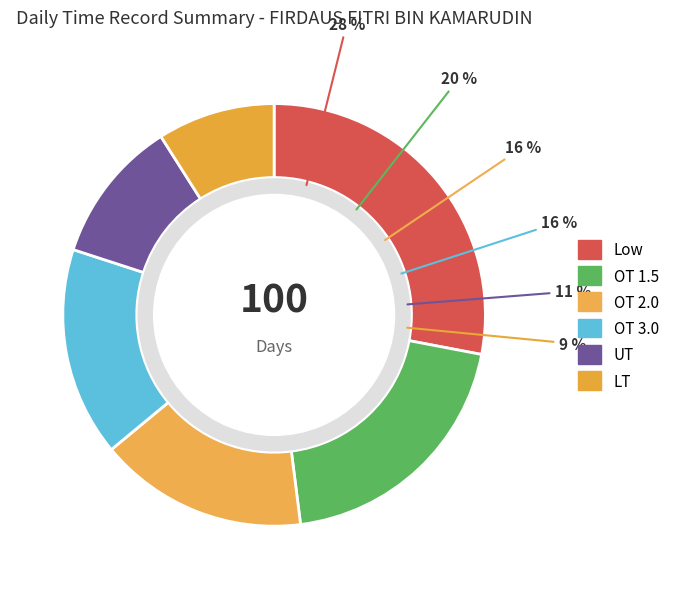

Does any single category account for the majority?

No